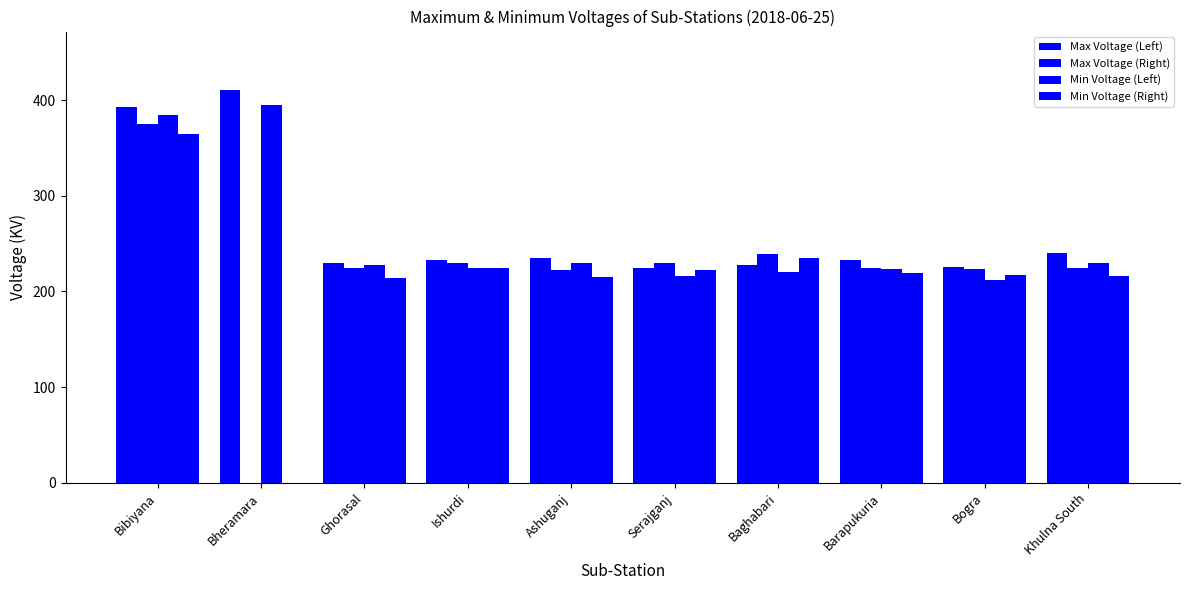

What is the sum of all Min Voltage (Right) values?

2127